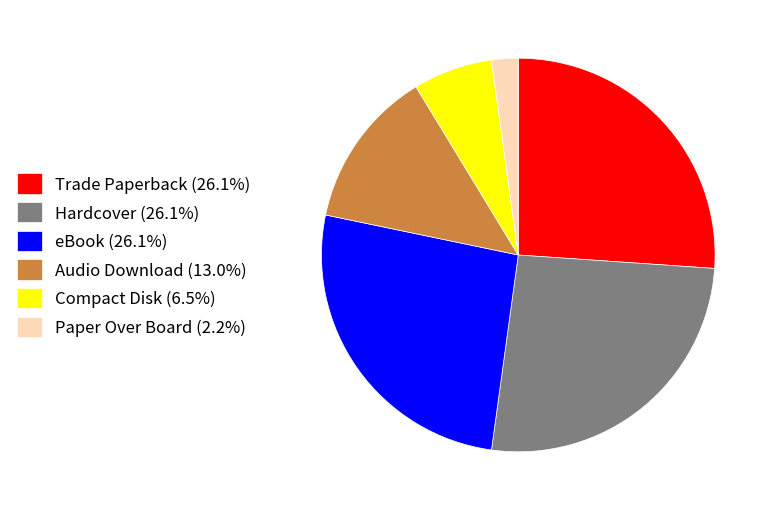

Does any single category account for the majority?

No